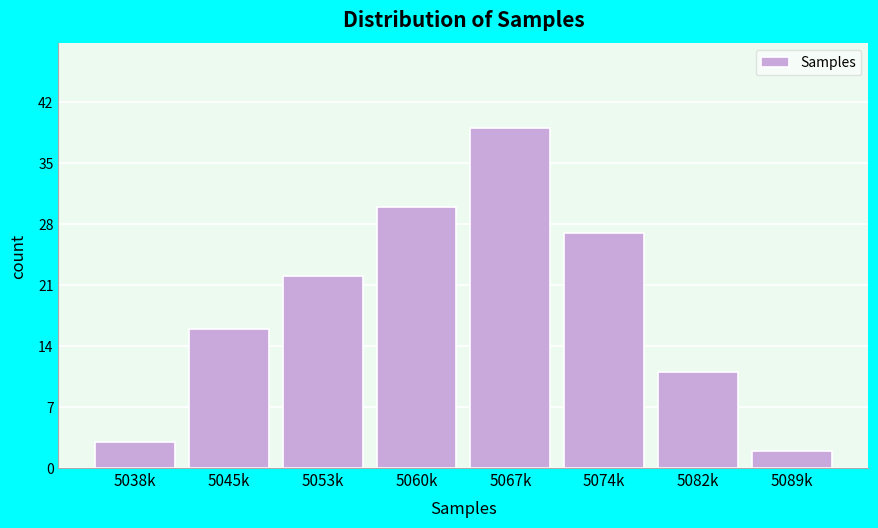

Reading left to right, transcribe all the data shown in this chart.

3	16	22	30	39	27	11	2